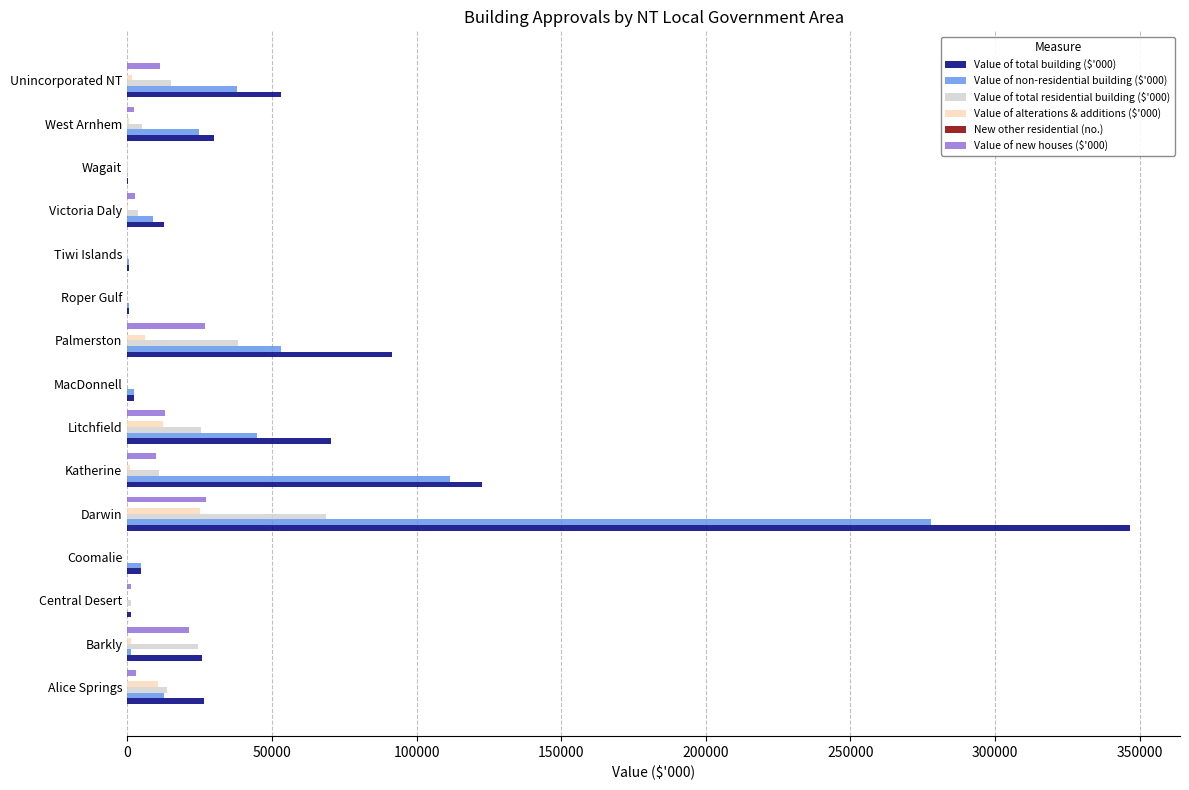

The value of Value of non-residential building ($'000) at Wagait is 0. True or false?

True